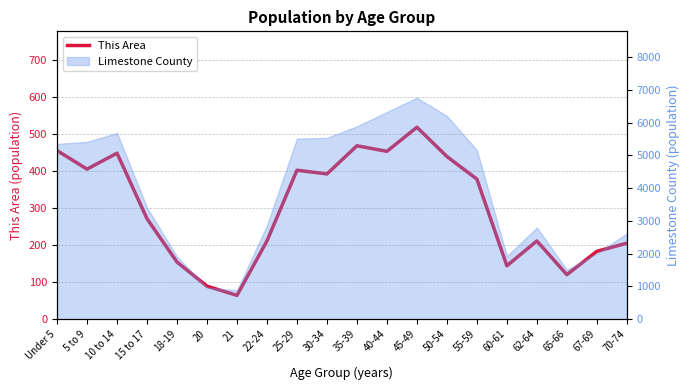

What is the maximum value shown in the chart?

518